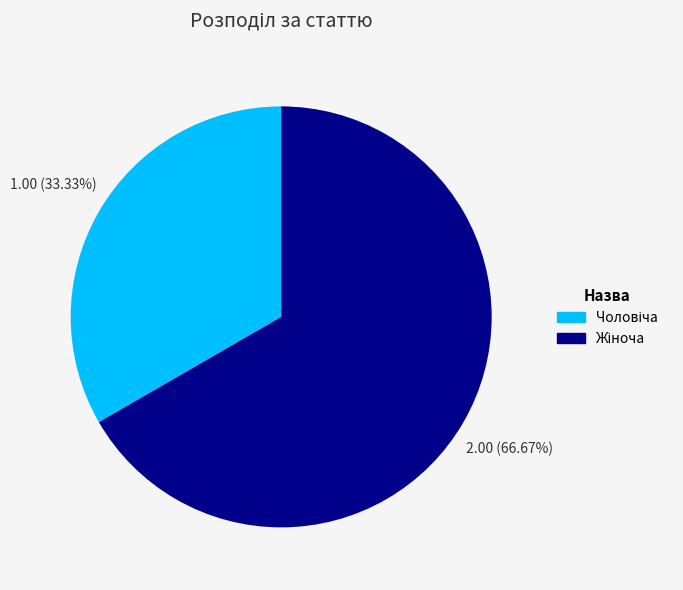

Is there any slice that represents more than half of the pie?

Yes